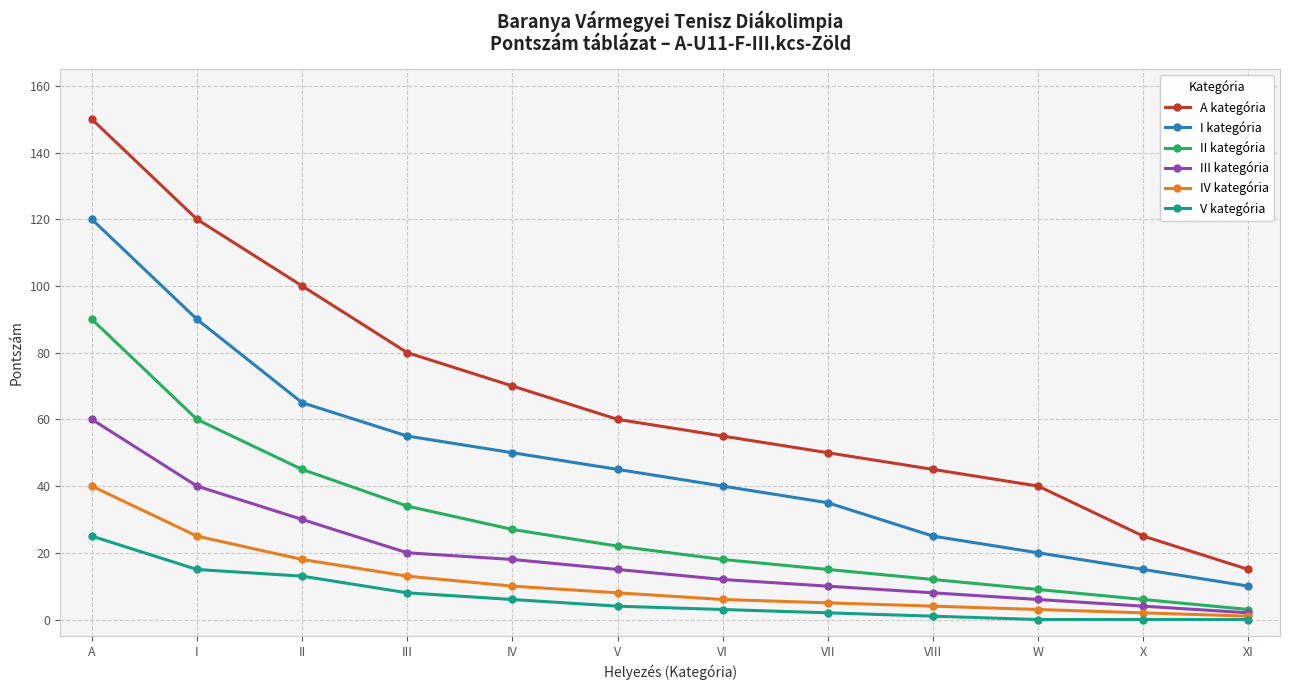

True or false: IV kategória and I kategória cross at least once.

False